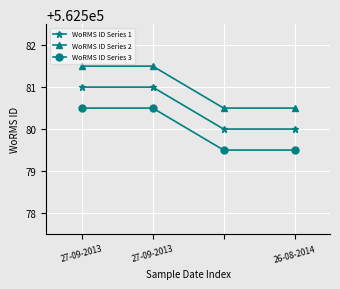

Reading right to left, what are all the values shown in this chart?

WoRMS ID Series 1: 562580.0	562580.0	562581.0	562581.0
WoRMS ID Series 2: 562580.5	562580.5	562581.5	562581.5
WoRMS ID Series 3: 562579.5	562579.5	562580.5	562580.5